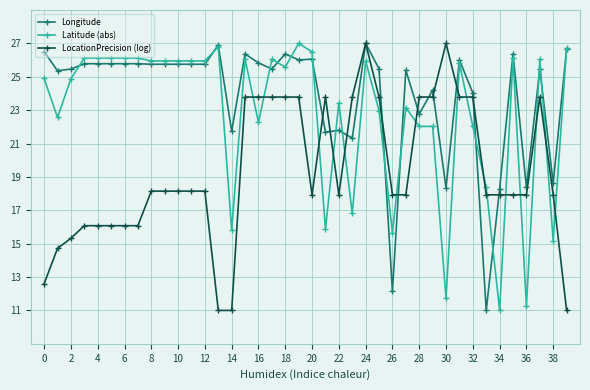

List the series in order of their overall mean, lowest first.

LocationPrecision (log), Latitude (abs), Longitude